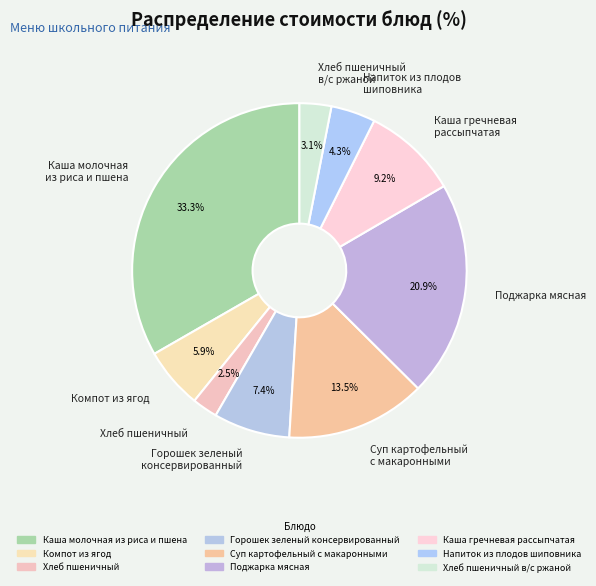

Which has a higher value, Каша гречневая рассыпчатая or Каша молочная из риса и пшена?

Каша молочная из риса и пшена